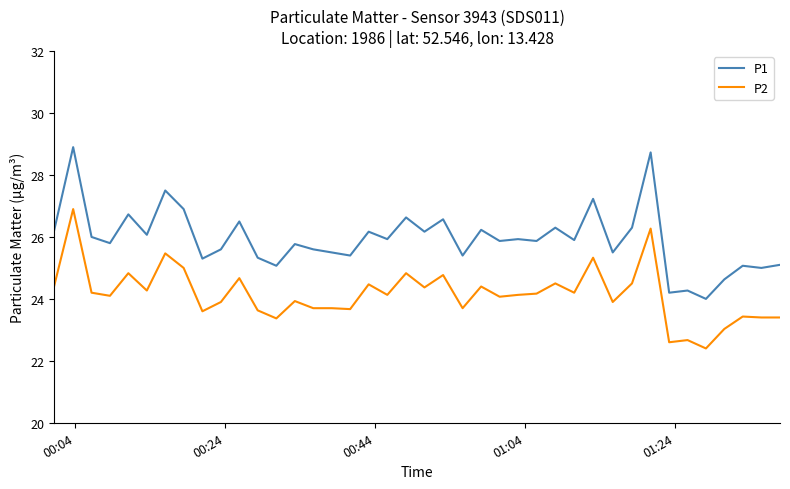

Which series has the largest range (max minus min)?

P1